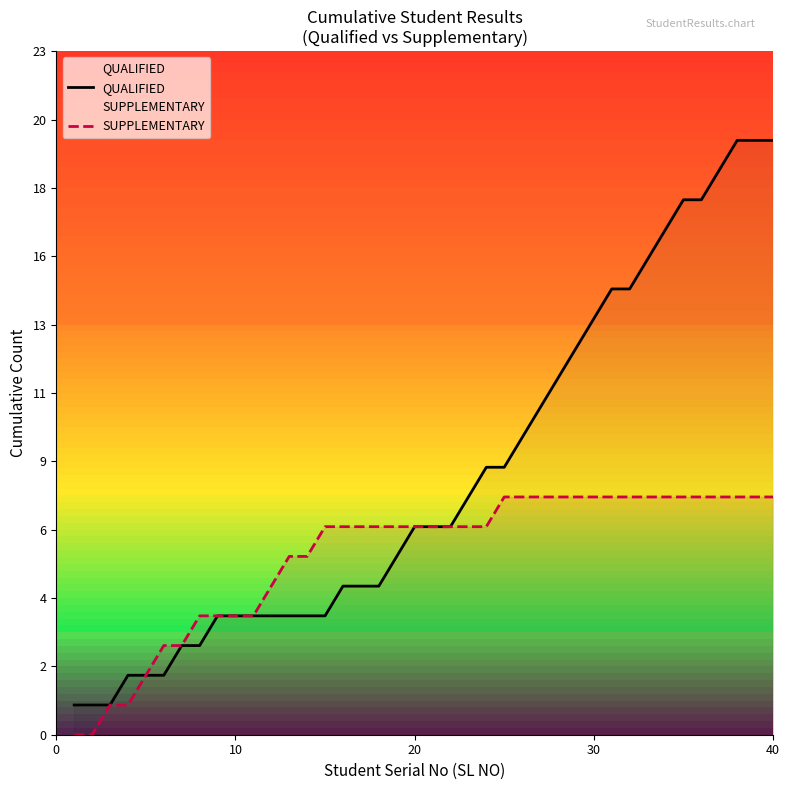

Does the chart have visible grid lines?

No